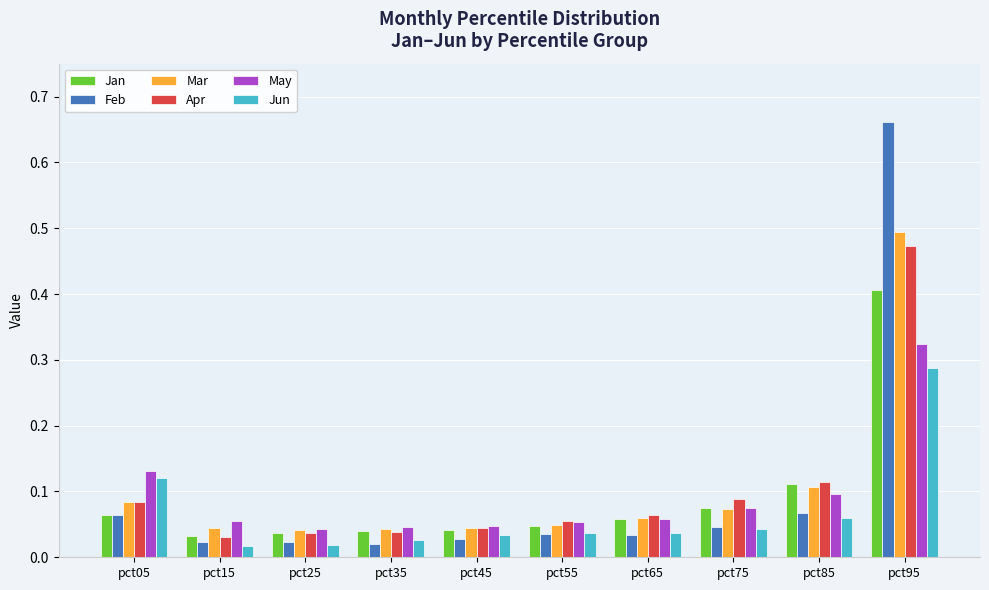

What is the highest value of the Jan series?

0.4